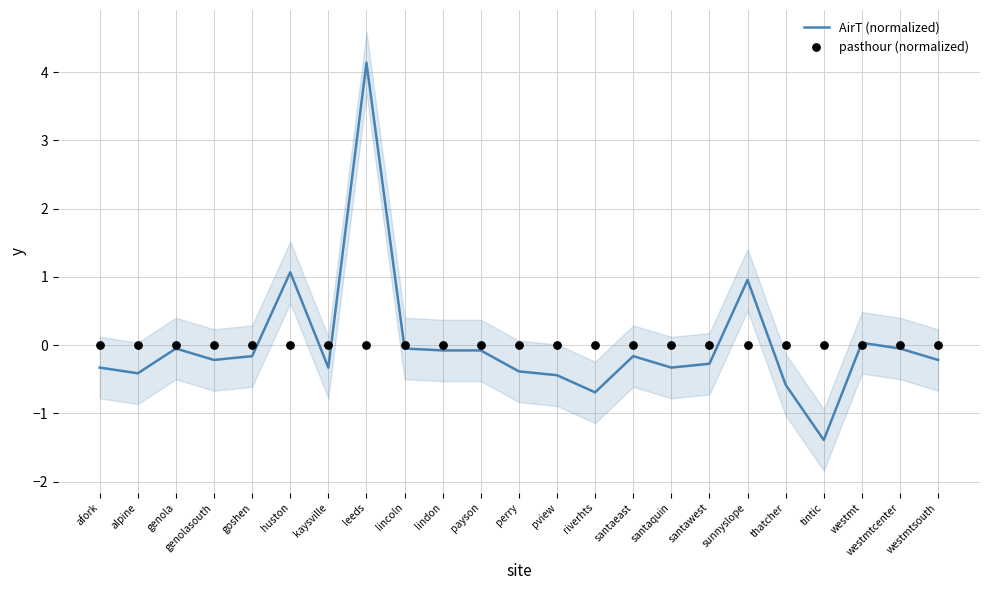

Which series contains the highest Y value?

AirT (normalized)